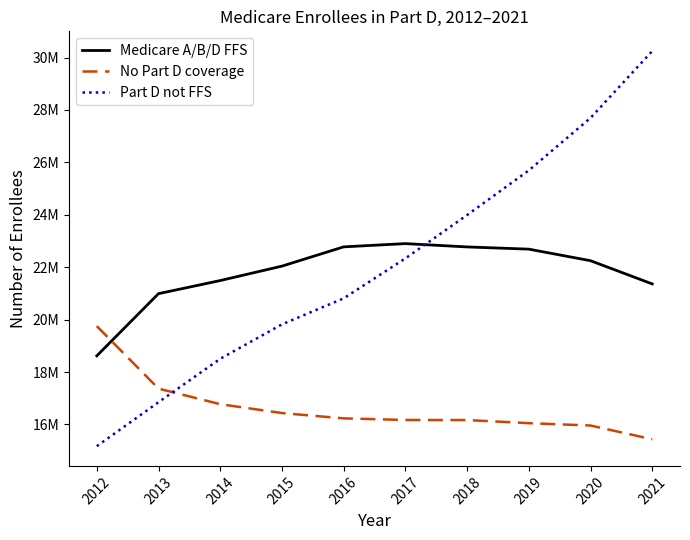

At which label is Part D not FFS closest to 22708785?

2017